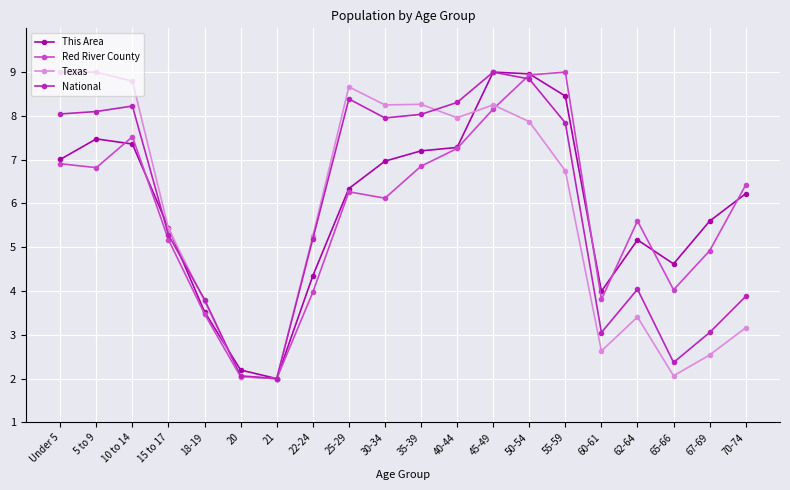

What is the label of the 4th point from the left?

15 to 17